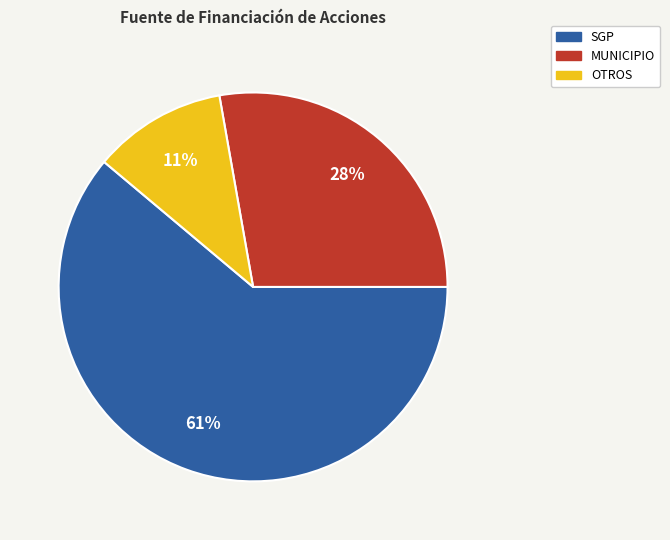

What percentage is the MUNICIPIO slice, to the nearest percent?

28%